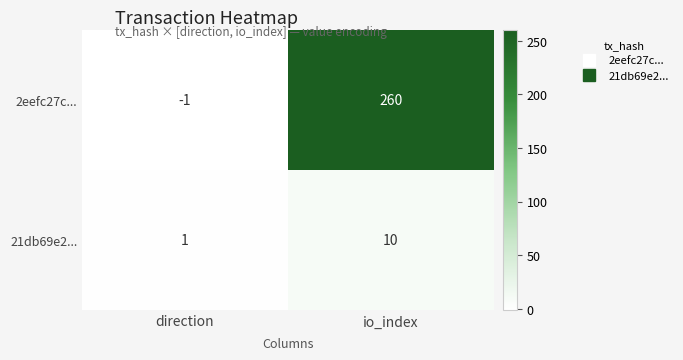

What is the maximum value shown in the chart?

260